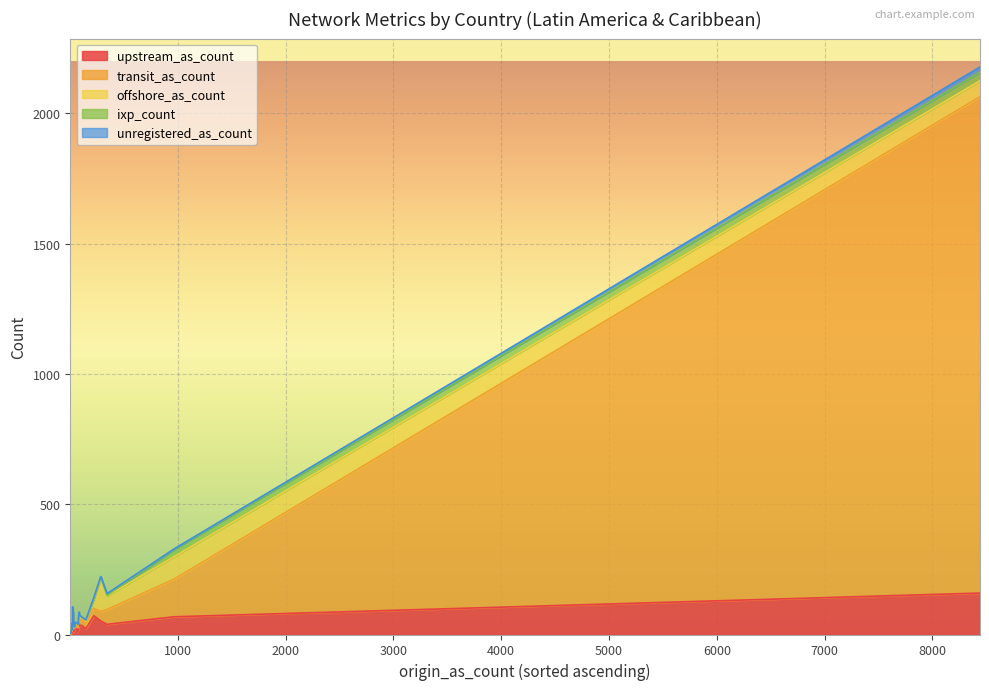

Reading right to left, what are all the values shown in this chart?

upstream_as_count: 35	28	9	6	12	4	19	35	36	10	39	5	12	4	20	2	22	22	8	6	28	72	52	30	159	6	18	6	68
transit_as_count: 22	8	4	1	10	1	17	17	15	5	57	2	13	2	15	0	20	18	6	1	17	28	37	4	1905	1	8	0	144
offshore_as_count: 10	6	1	1	12	0	3	22	34	4	52	1	12	1	10	3	9	2	12	0	12	37	126	71	61	2	1	1	86
ixp_count: 0	0	2	0	0	0	2	2	1	0	2	1	1	0	1	0	5	2	1	1	2	2	7	1	33	0	2	0	28
unregistered_as_count: 0	0	0	0	0	0	1	0	0	0	7	0	1	0	1	0	0	0	0	0	1	4	0	0	20	0	0	0	2